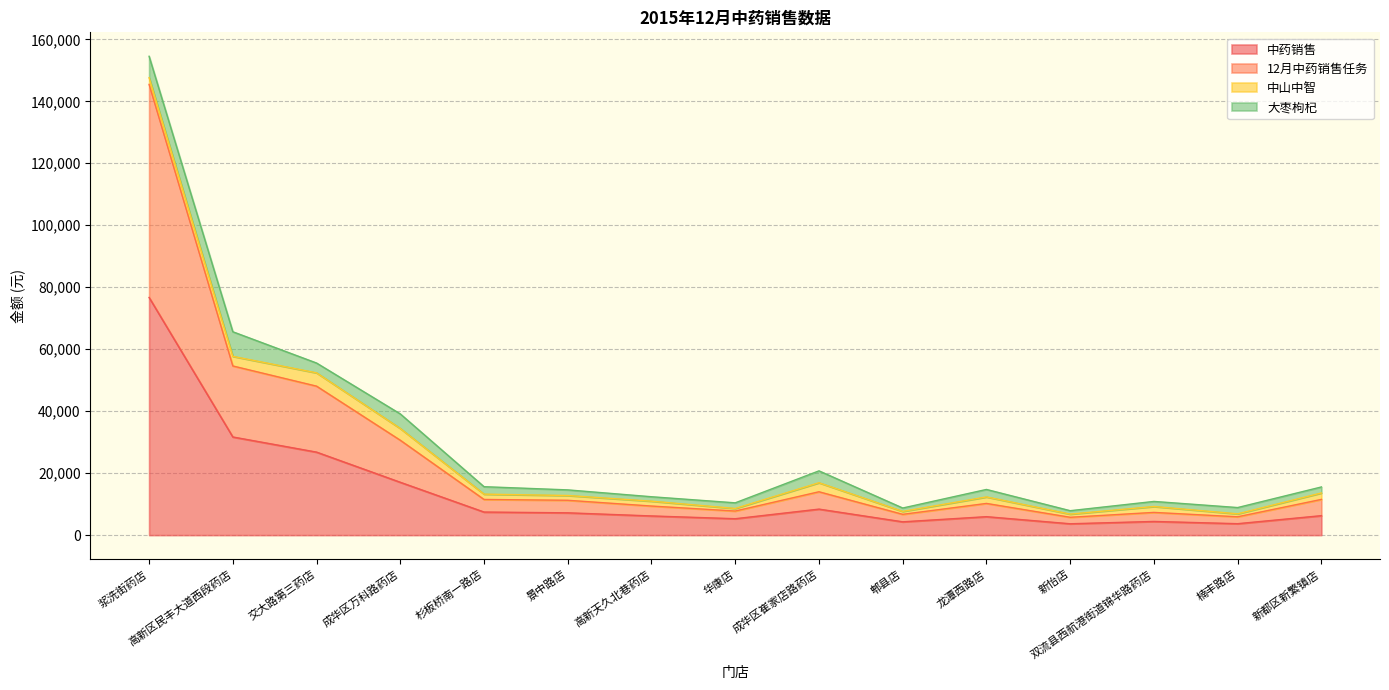

True or false: 中药销售 and 12月中药销售任务 intersect in this chart.

False